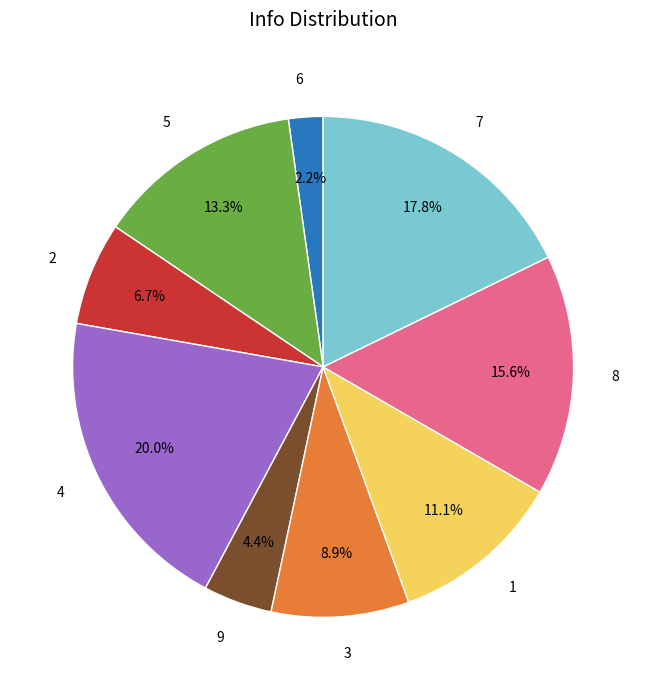

Is there any slice that represents more than half of the pie?

No